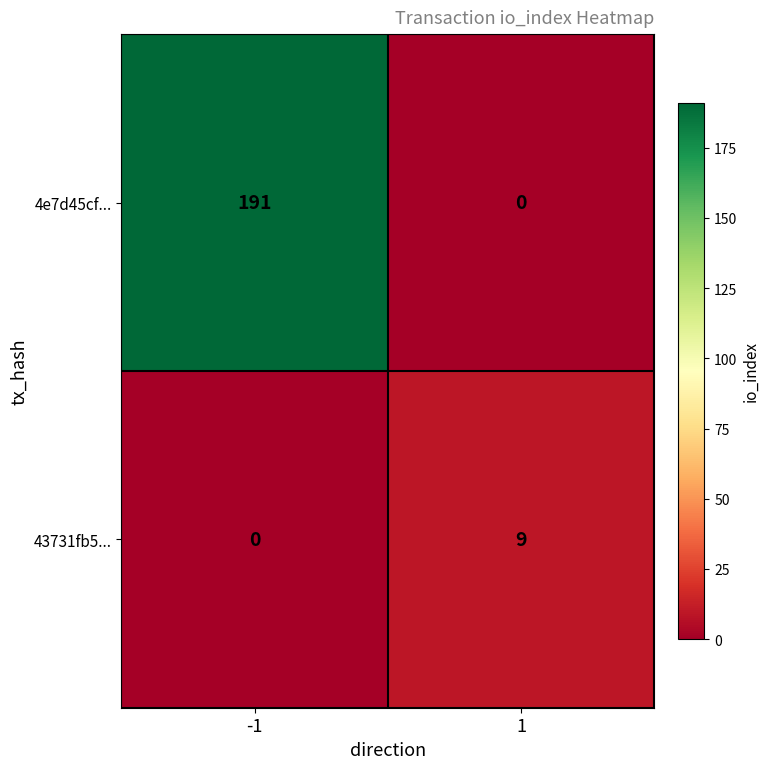

List the series in order of their peak value, highest first.

4e7d45cf..., 43731fb5...